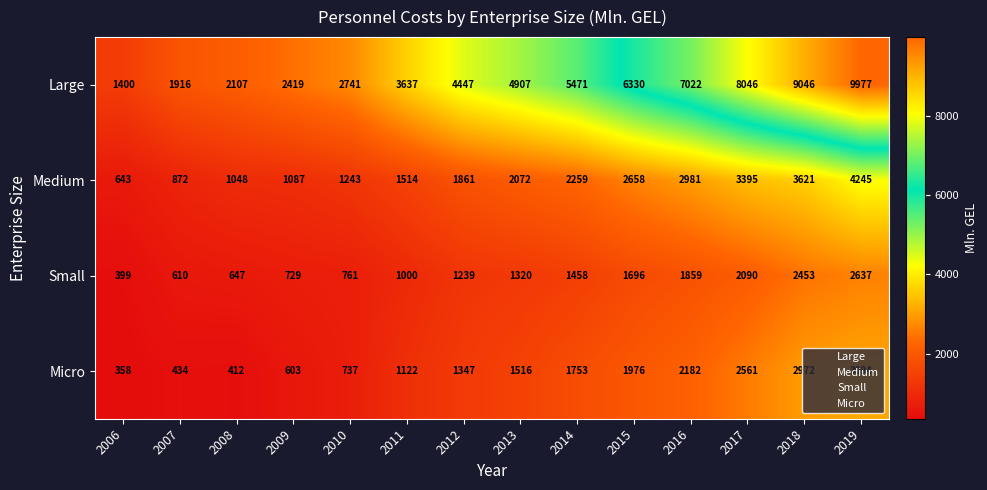

Which label corresponds to the smallest value in the chart?

2006